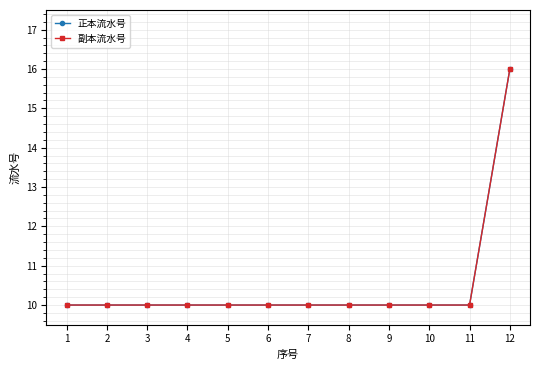

Is it true that 副本流水号 equals 17.6 at 3?

False